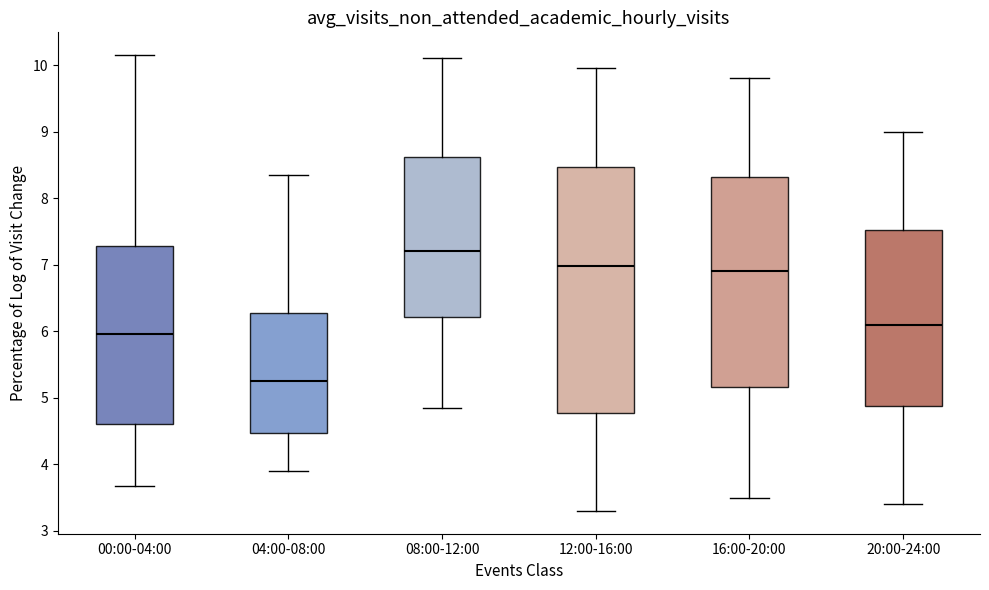

Reading left to right, transcribe this box plot: for each box, give where its median line is, the range the box spans, and where its two whiskers end, as read against the y-axis. The values are not printed on the chart, so give them approximately, as read against the axis.

00:00-04:00: median 6.0, box 4.6 to 7.3, whiskers 3.7 to 10.2
04:00-08:00: median 5.3, box 4.5 to 6.3, whiskers 3.9 to 8.4
08:00-12:00: median 7.2, box 6.2 to 8.6, whiskers 4.9 to 10.1
12:00-16:00: median 7.0, box 4.8 to 8.5, whiskers 3.3 to 10.0
16:00-20:00: median 6.9, box 5.2 to 8.3, whiskers 3.5 to 9.8
20:00-24:00: median 6.1, box 4.9 to 7.5, whiskers 3.4 to 9.0